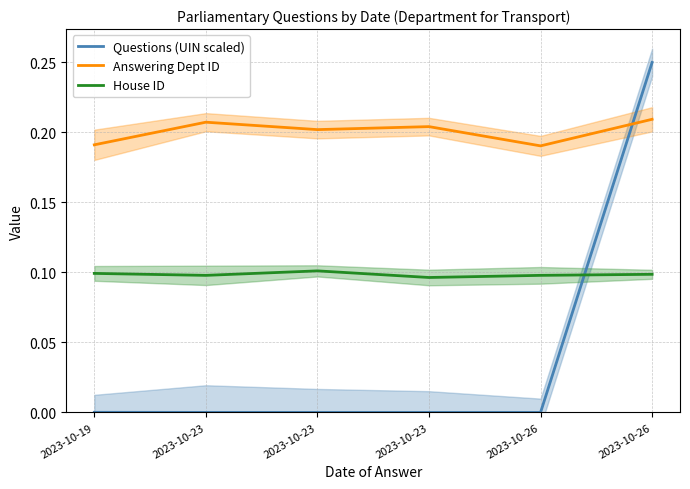

Rank the series at 2023-10-23 from highest to lowest value.

Answering Dept ID, House ID, Questions (UIN scaled)